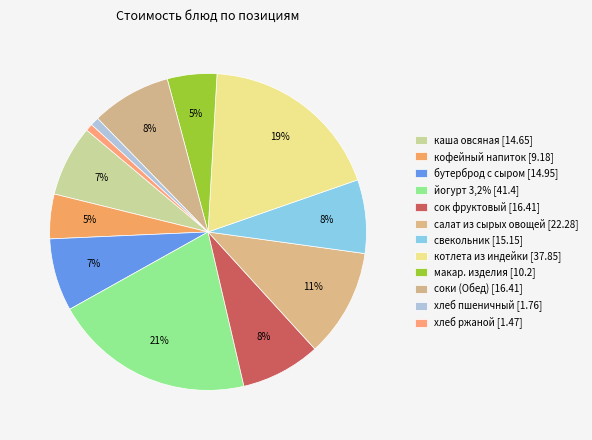

Rank the categories by value from highest to lowest.

йогурт 3,2% (Завтрак), котлета из индейки (Обед), салат из сырых овощей (Обед), сок фруктовый (Завтрак 2), соки (Обед), свекольник (Обед), бутерброд с сыром (Завтрак), каша из овсяных хлопьев (Завтрак), макаронные изделия отварные (Обед), кофейный напиток с молоком (Завтрак), хлеб пшеничный (Обед), хлеб ржаной (Обед)